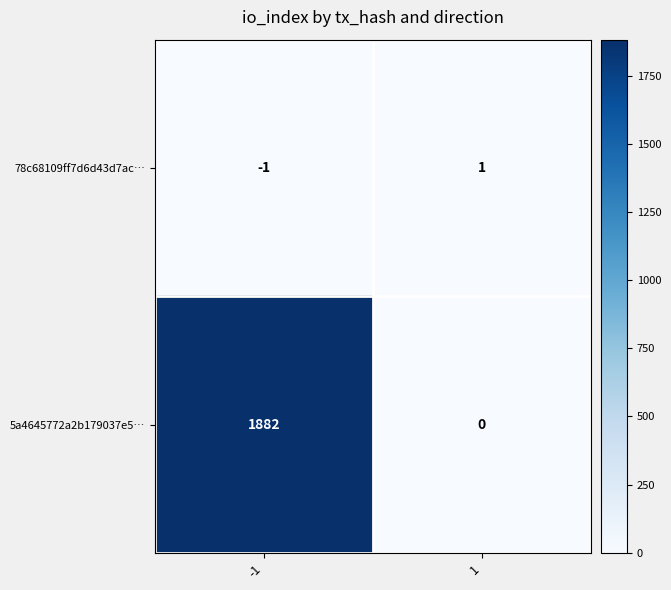

What is the sum of the 5a4645772a2b179037e5… values at 1 and -1?

1882